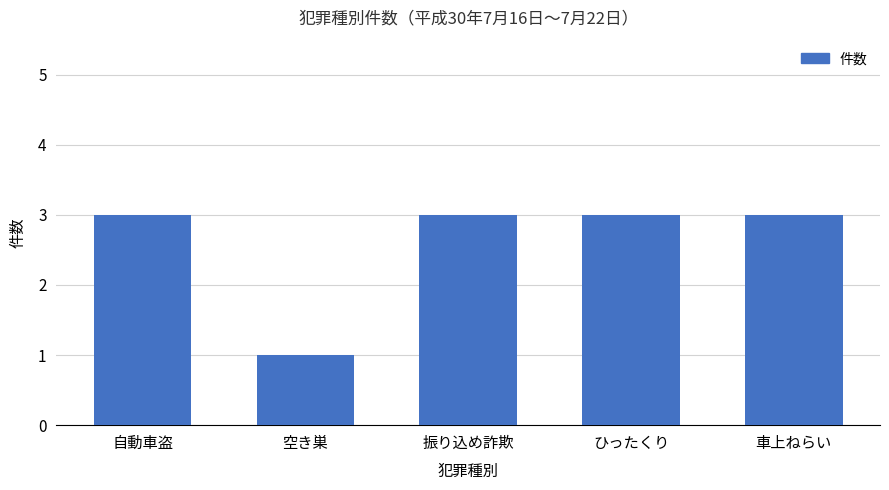

The value at 空き巣 is 1. True or false?

True